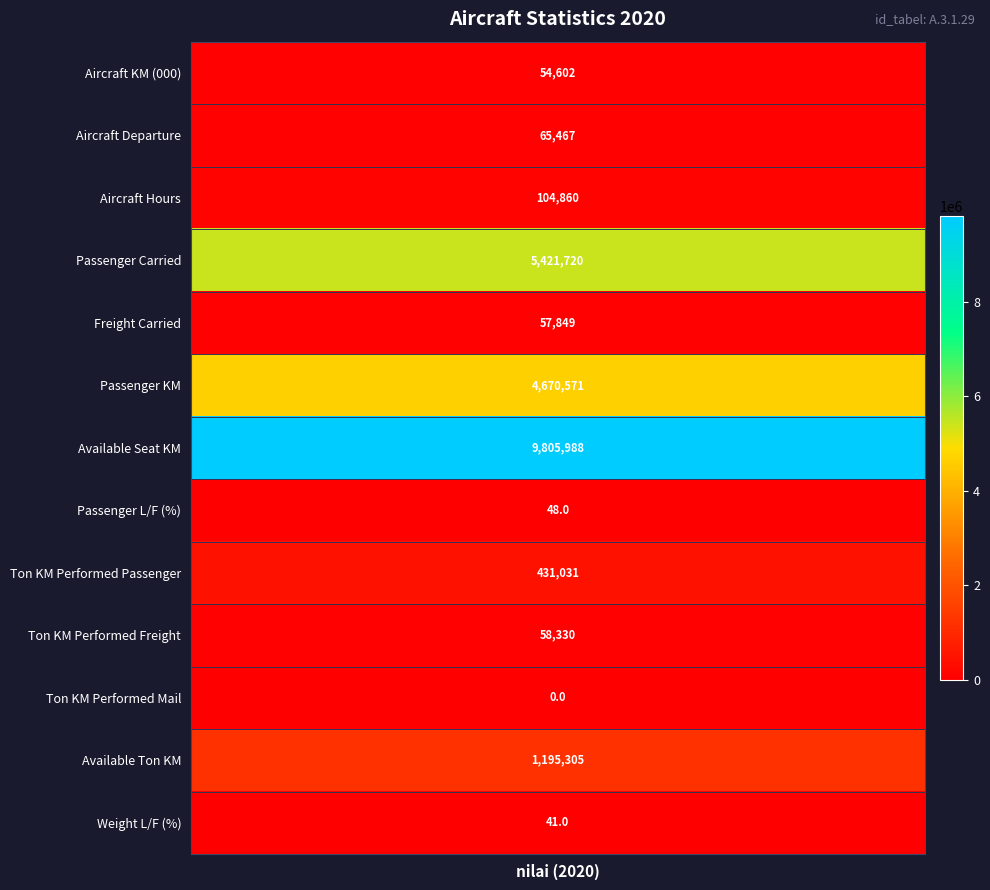

Which series has the largest total across all categories?

Available Seat KM